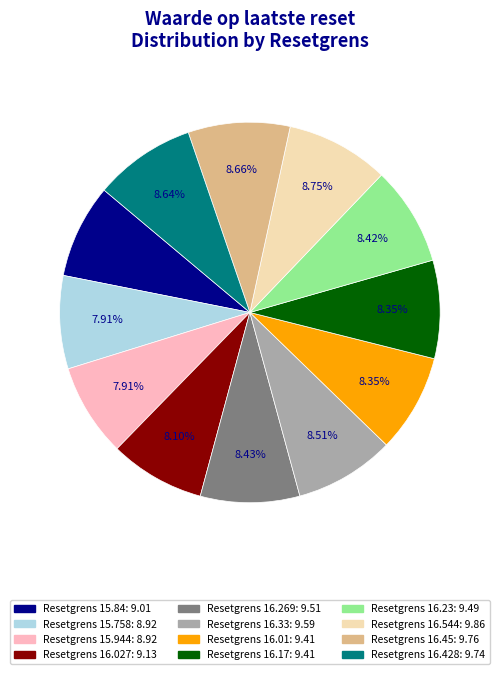

Is there any slice that represents more than half of the pie?

No